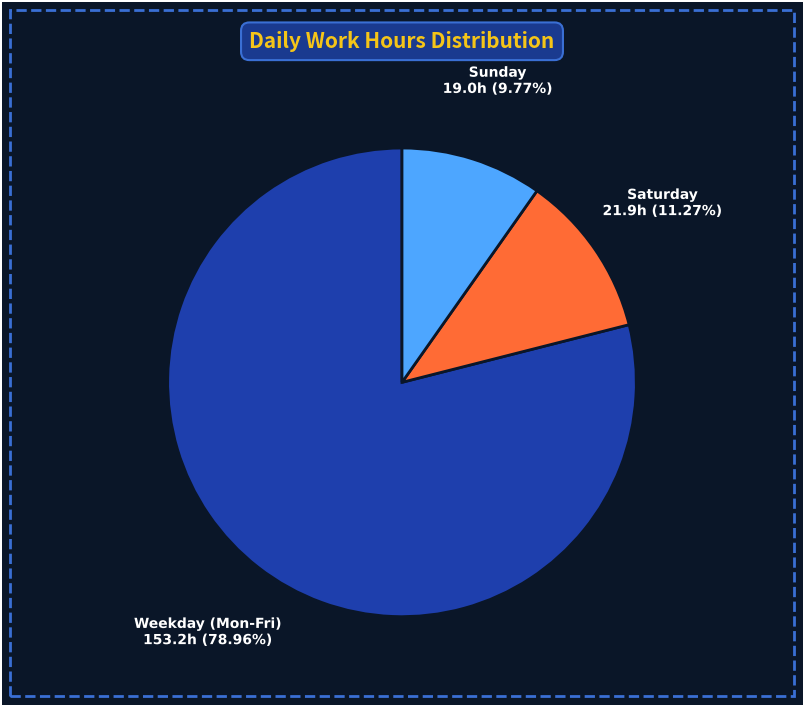

Does any single category account for the majority?

Yes